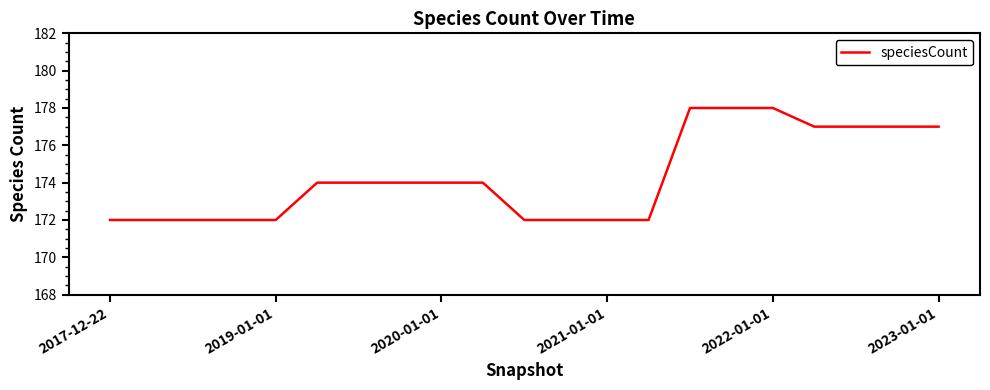

What is the smallest value displayed?

172